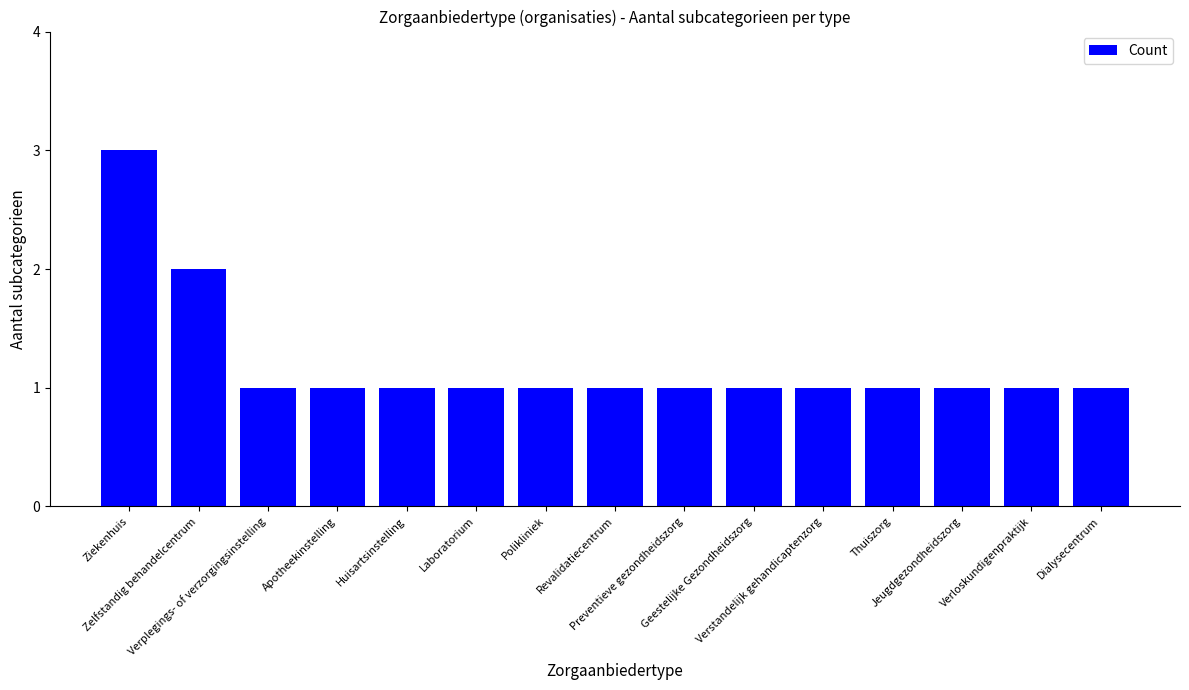

What is the value of the 15th bar from the left?

1